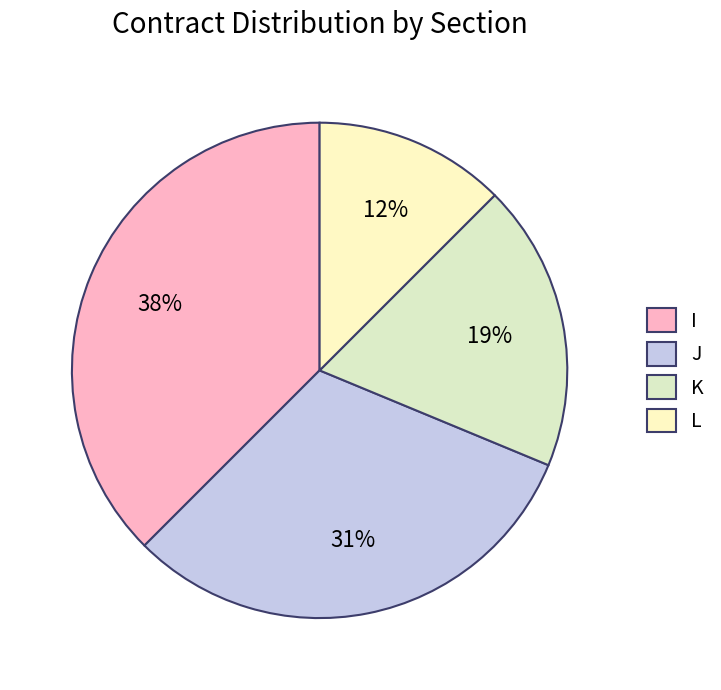

True or false: J accounts for 31% of the total.

True